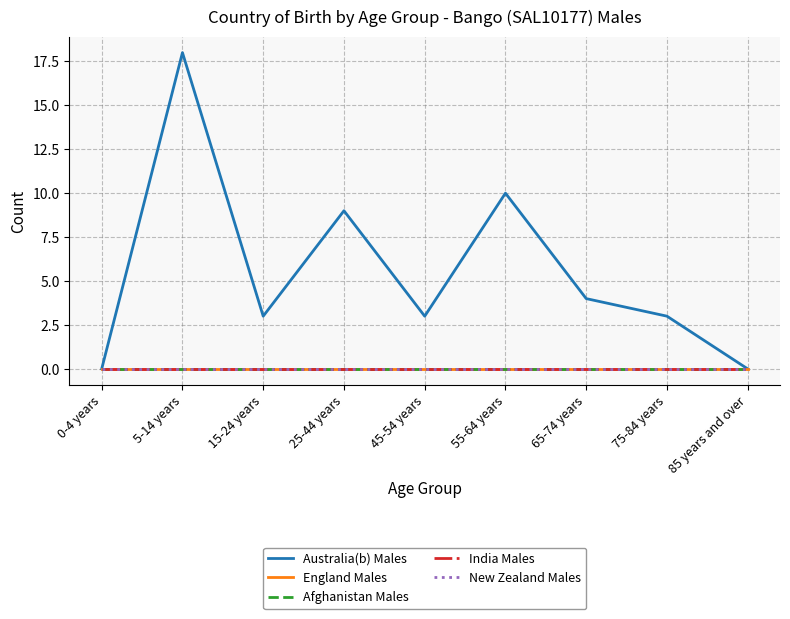

What is the difference between the maximum and minimum values in the Australia(b) Males series?

18